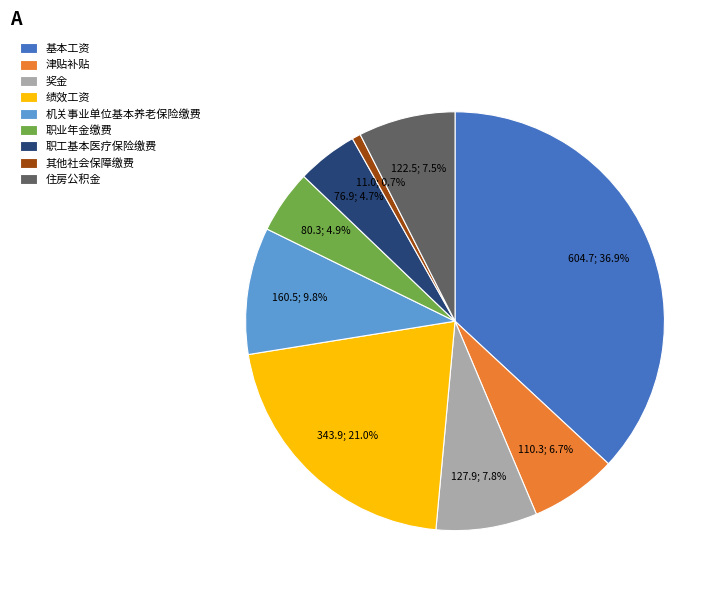

Approximately how many times larger is the value at 职业年金缴费 compared to 基本工资?

0.1